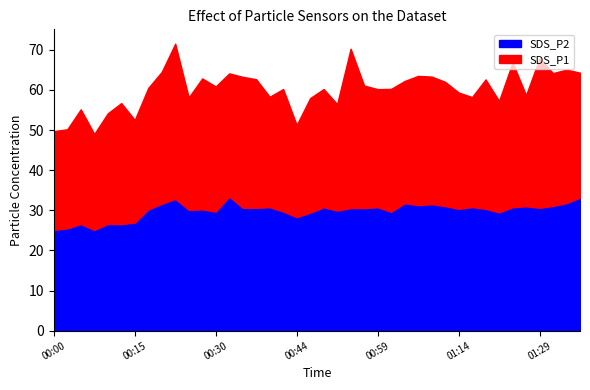

Does the chart display data point markers on the line(s)?

No